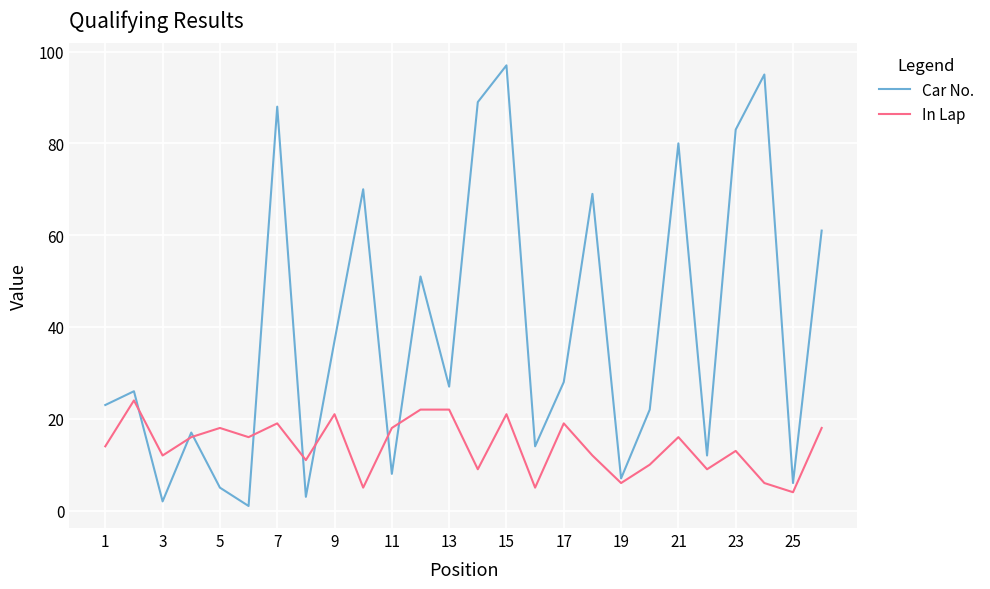

Which series has the largest total across all categories?

Car No.